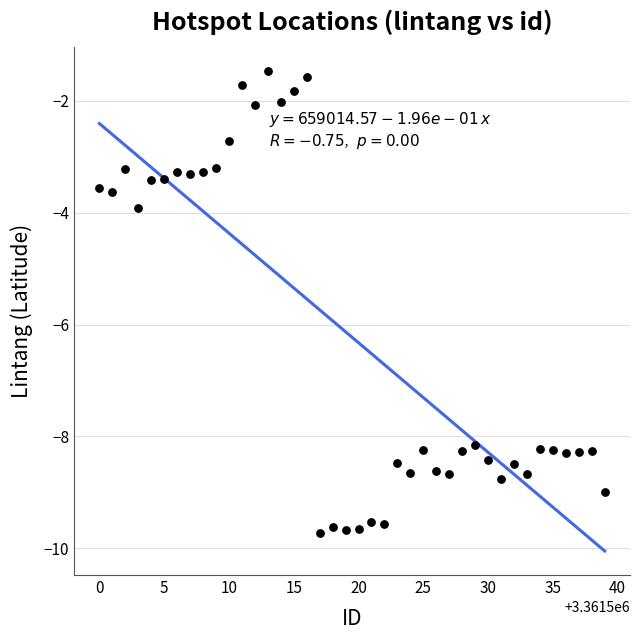

What Y value in the scatter plot is closest to -5?

-3.9